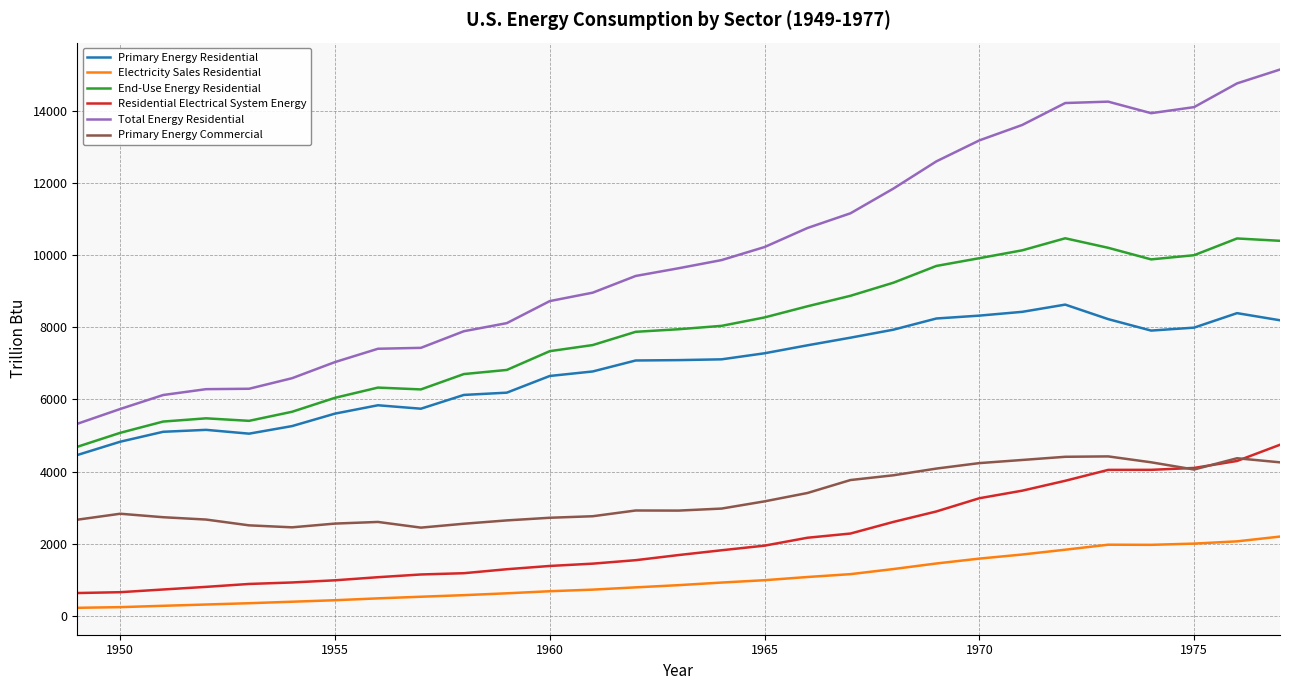

True or false: Primary Energy Residential and Total Energy Residential intersect in this chart.

False